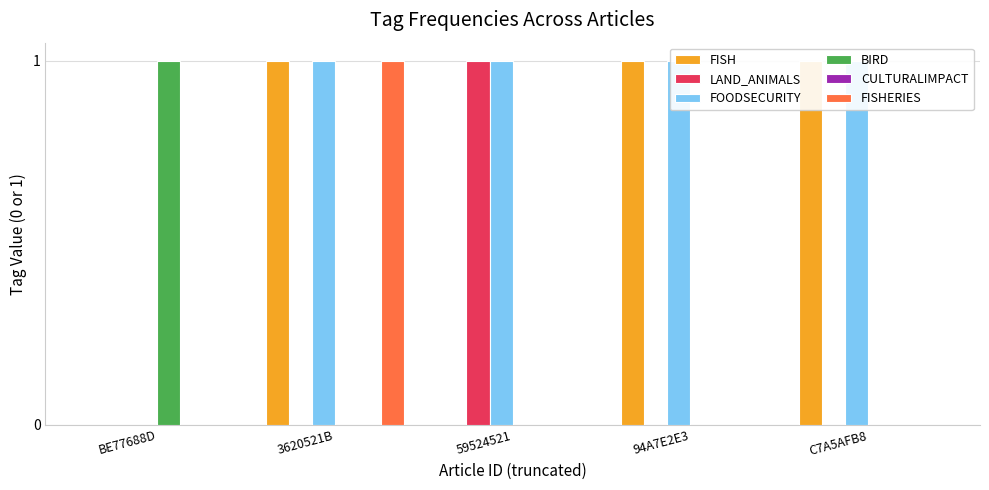

Which series has the largest total across all categories?

FOODSECURITY